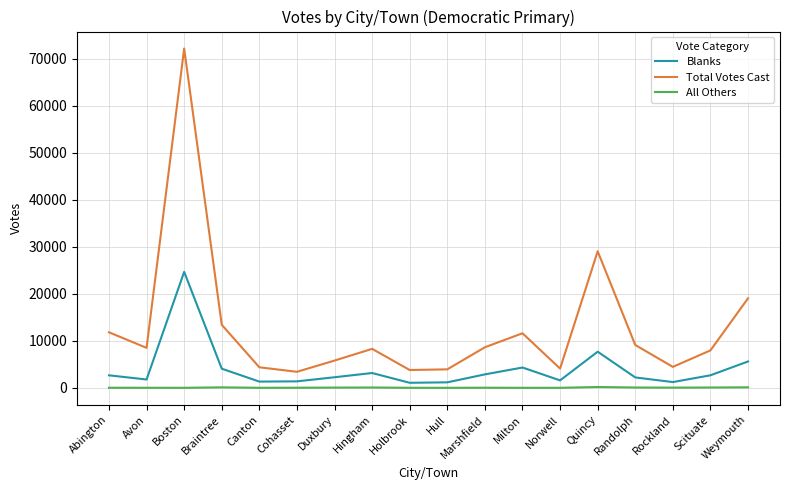

The Blanks series shows 1773 at Avon. True or false?

True